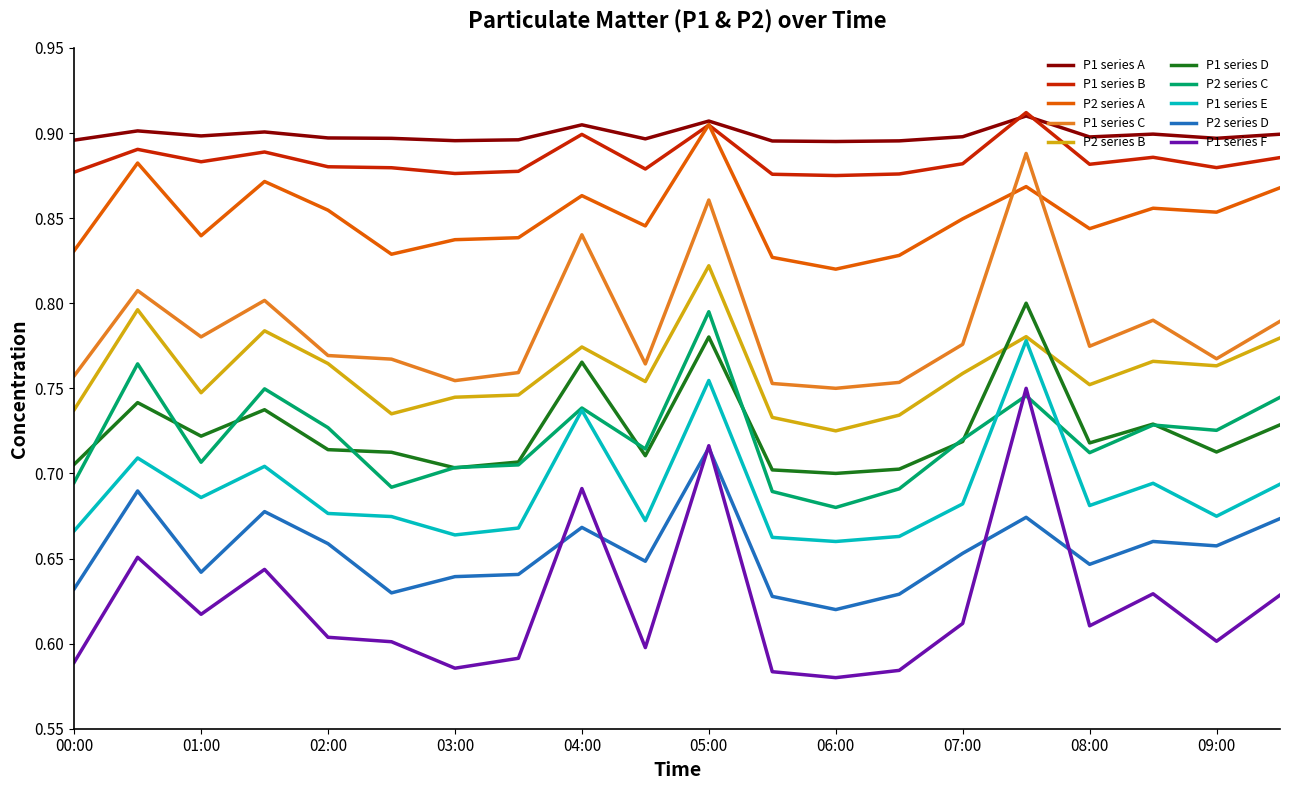

True or false: P2 series D and P2 series A intersect in this chart.

False